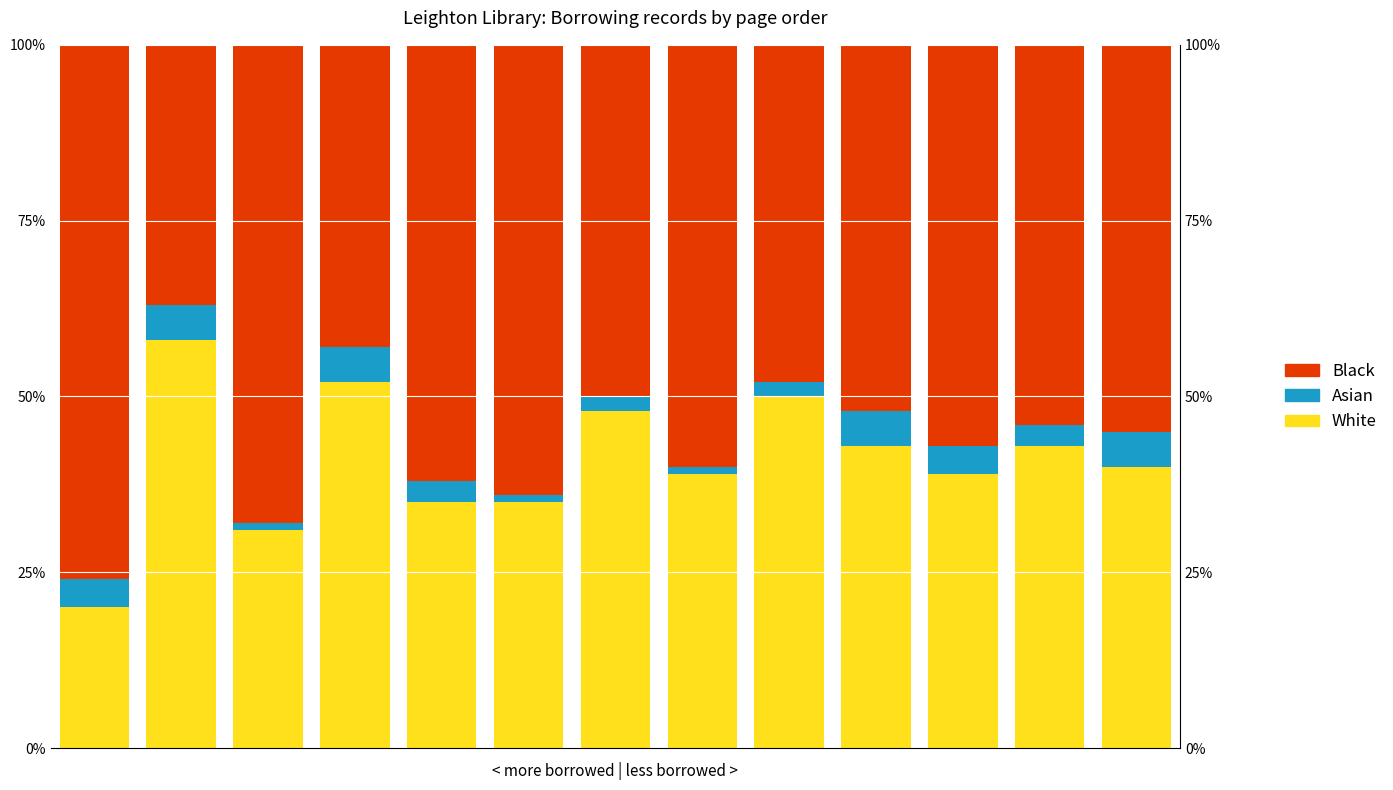

Read the Asian value at 1.

5.0